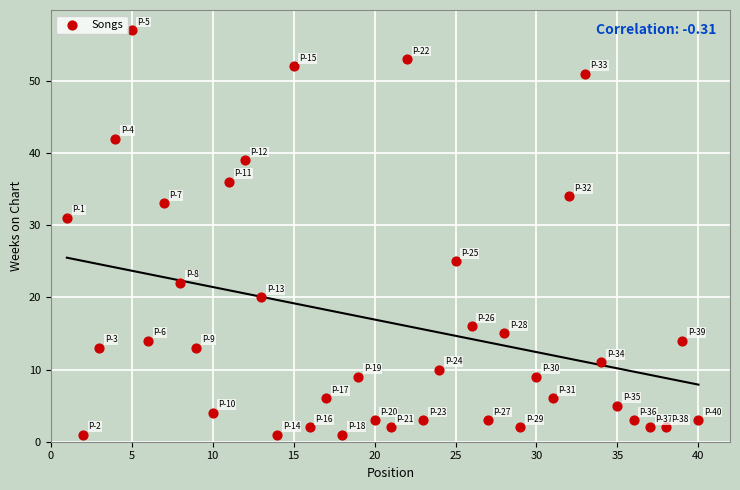

What is the range of X values (max minus min)?

39